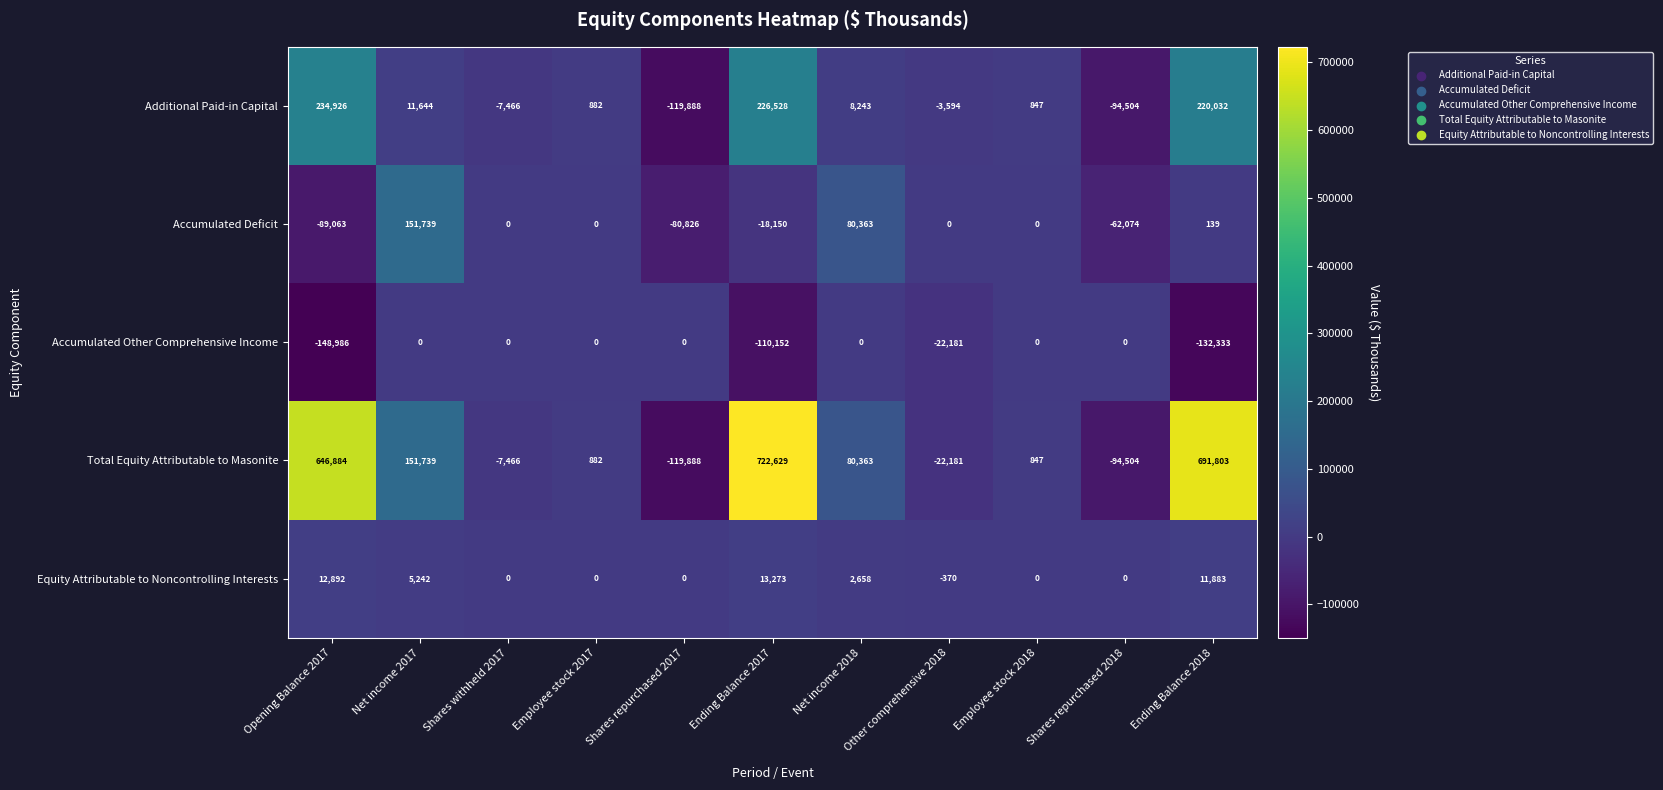

List the series in order of their peak value, lowest first.

Accumulated Other Comprehensive Income, Equity Attributable to Noncontrolling Interests, Accumulated Deficit, Additional Paid-in Capital, Total Equity Attributable to Masonite